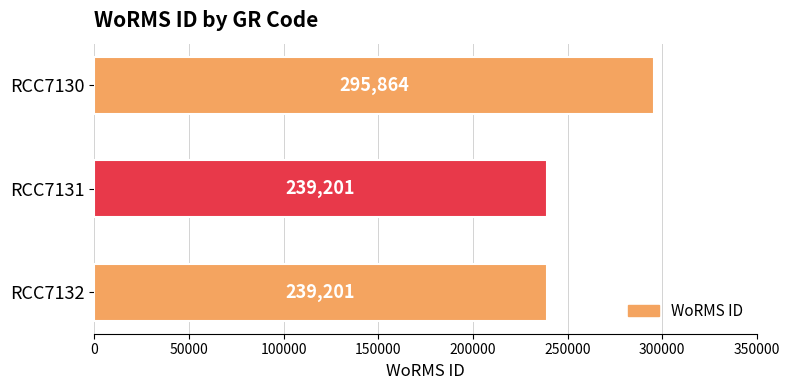

Count the values in the range 239201 to 295864.

3